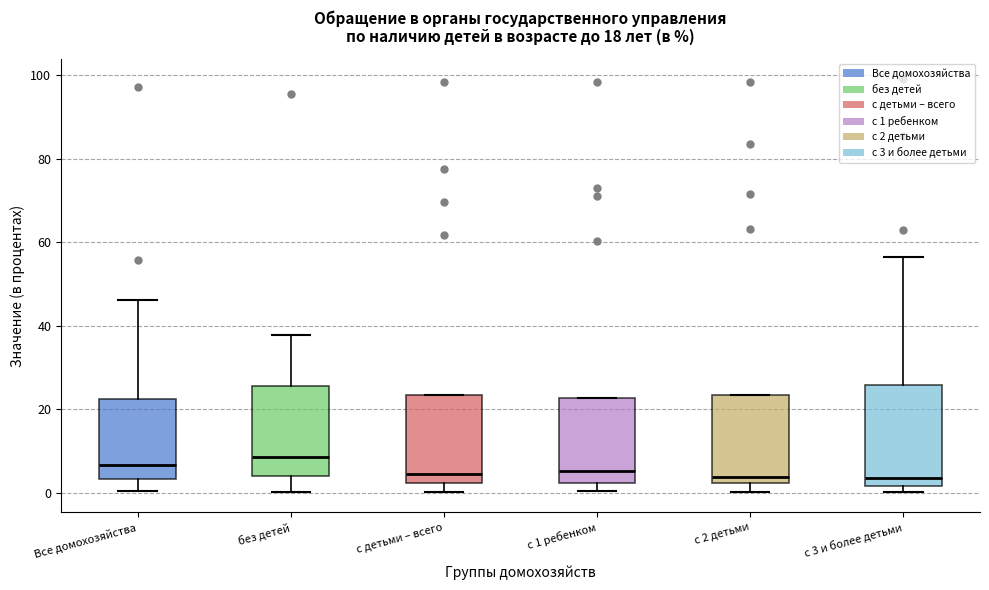

Which box's median line is the highest?

без детей